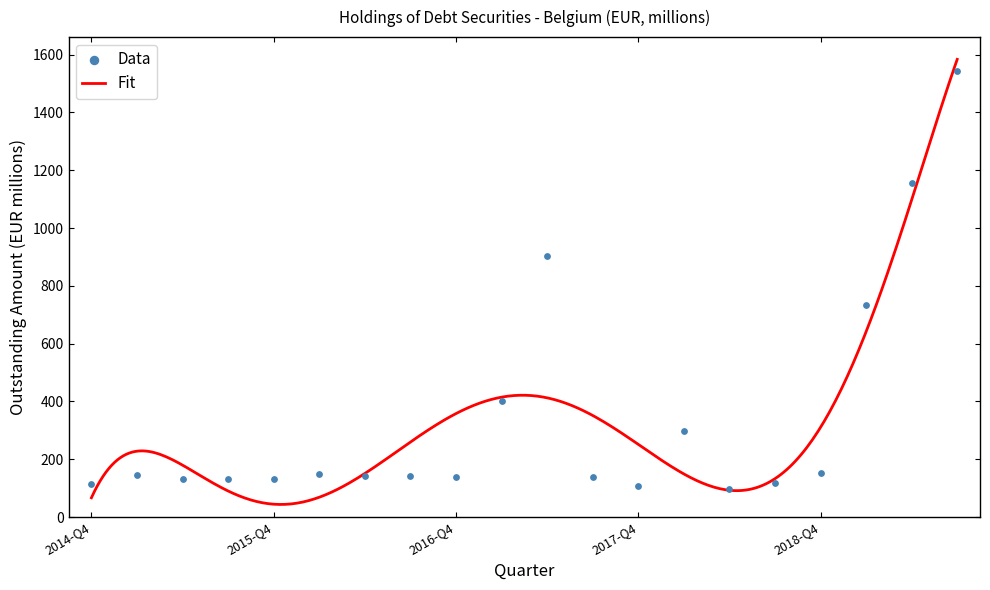

Between 2018-Q4 and 2015-Q1, which is larger?

2018-Q4